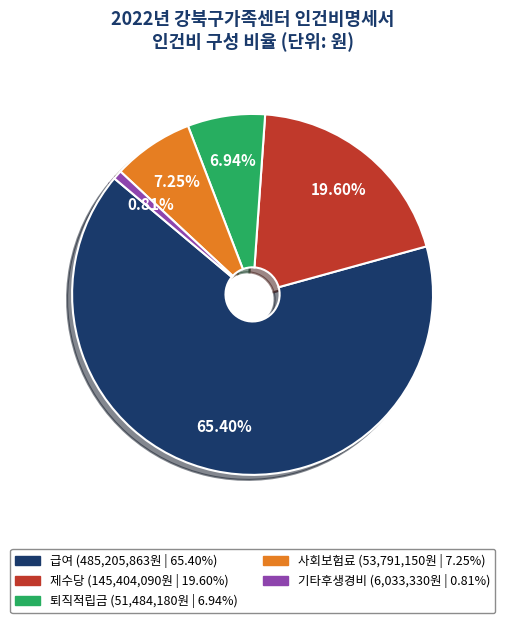

Which category has the smallest portion of the pie?

기타후생경비